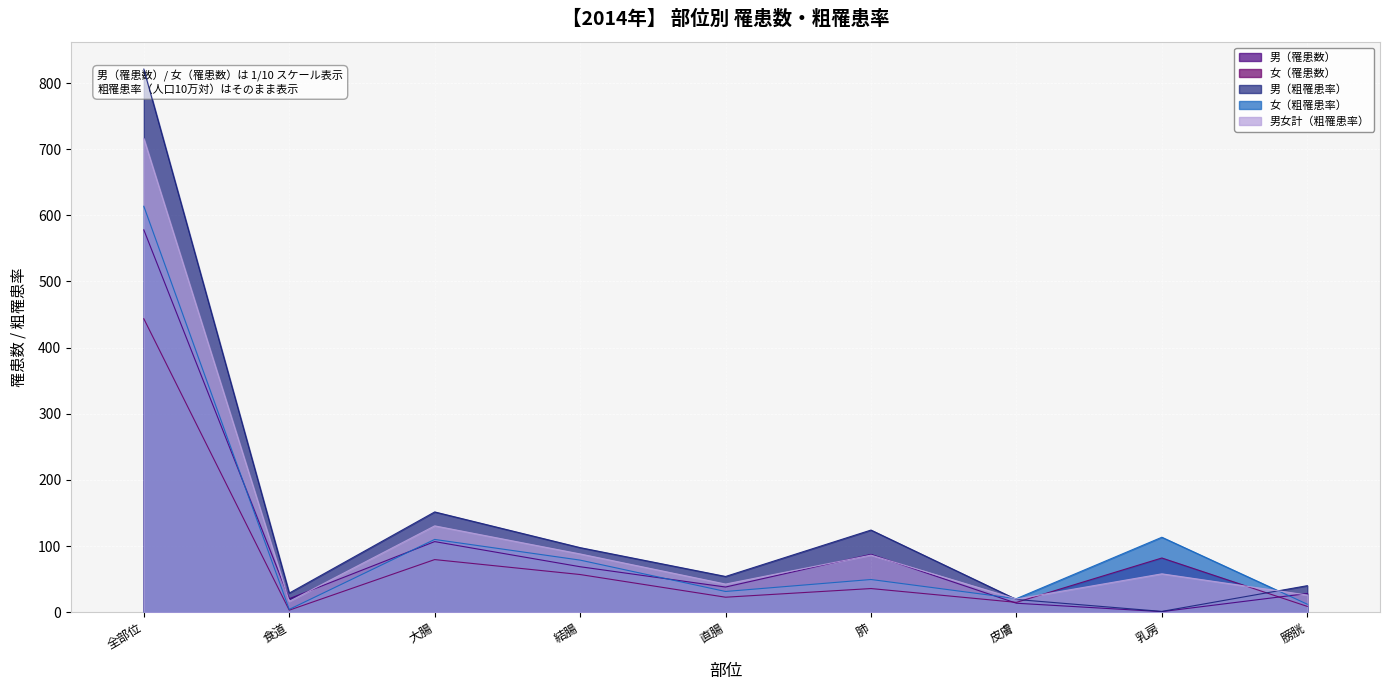

Reading right to left, list all the values displayed in this chart.

男（罹患数）: 膀胱=28.2	乳房=0.8	皮膚=13.5	肺=87.4	直腸=38.0	結腸=68.7	大腸=106.7	食道=20.3	全部位=578.1
女（罹患数）: 膀胱=8.7	乳房=81.9	皮膚=14.8	肺=35.7	直腸=22.6	結腸=56.9	大腸=79.5	食道=3.0	全部位=443.7
男（粗罹患率）: 膀胱=40.1	乳房=1.1	皮膚=19.2	肺=124.2	直腸=54.0	結腸=97.6	大腸=151.6	食道=28.8	全部位=821.2
女（粗罹患率）: 膀胱=12.0	乳房=113.3	皮膚=20.5	肺=49.4	直腸=31.3	結腸=78.7	大腸=110.0	食道=4.2	全部位=613.8
男女計（粗罹患率）: 膀胱=25.9	乳房=58.0	皮膚=19.8	肺=86.3	直腸=42.5	結腸=88.0	大腸=130.5	食道=16.3	全部位=716.1